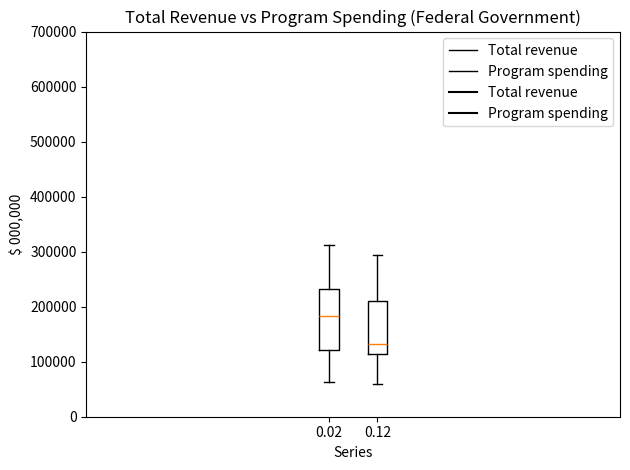

Which box has the highest median line?

0.02